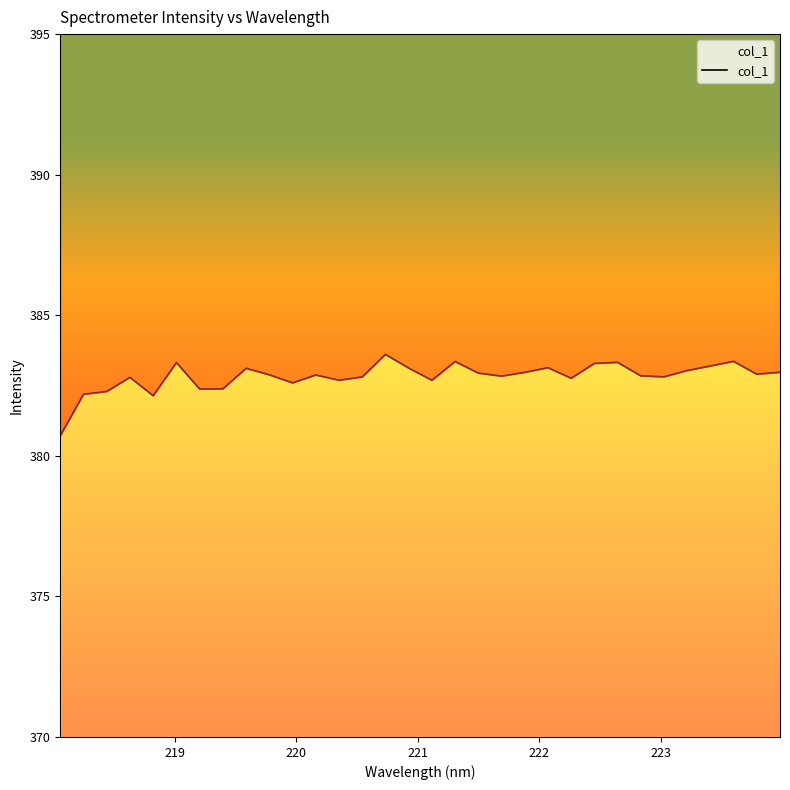

Reading left to right, transcribe all the data shown in this chart.

380.7	382.2	382.3	382.8	382.1	383.3	382.4	382.4	383.1	382.9	382.6	382.9	382.7	382.8	383.6	383.1	382.7	383.4	382.9	382.8	383.0	383.1	382.8	383.3	383.3	382.8	382.8	383.0	383.2	383.4	382.9	383.0